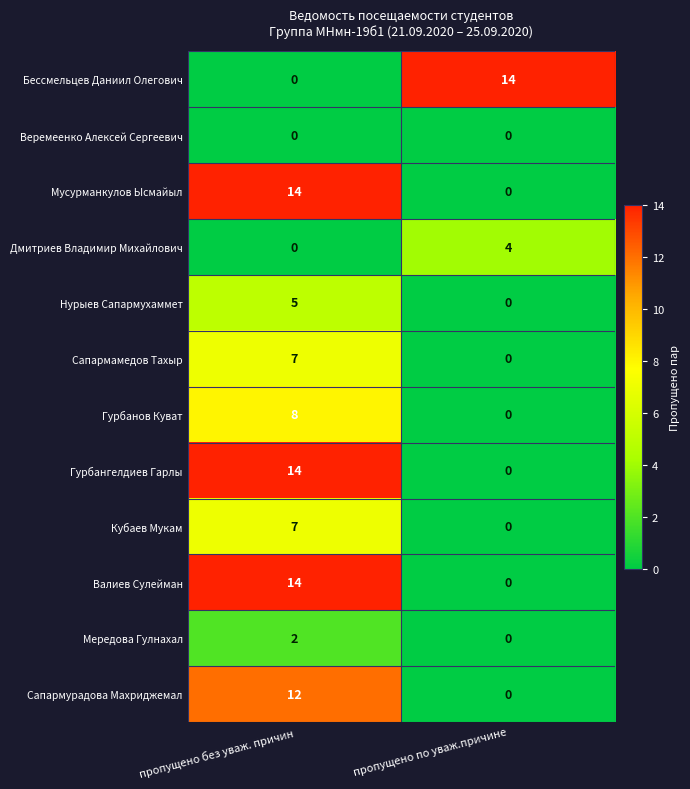

Count the number of data series in this chart.

12